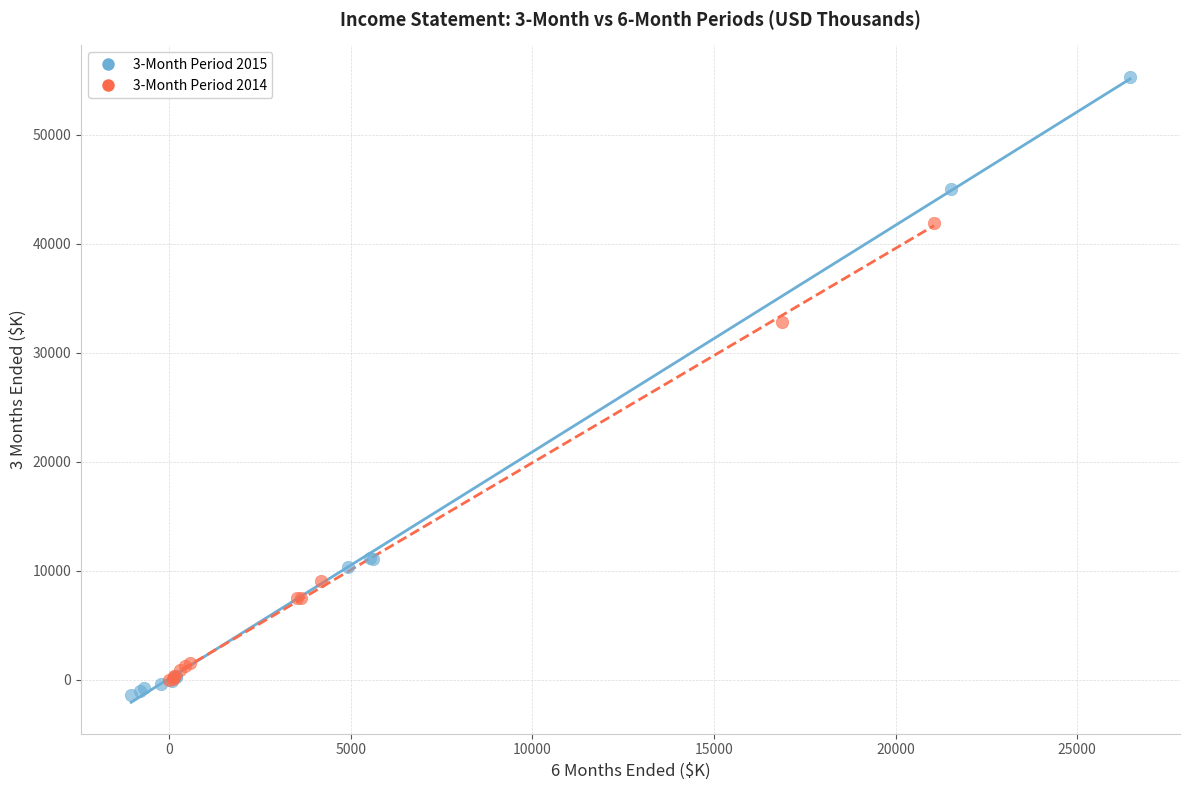

Which series has the widest spread of Y values?

3-Month Period 2015